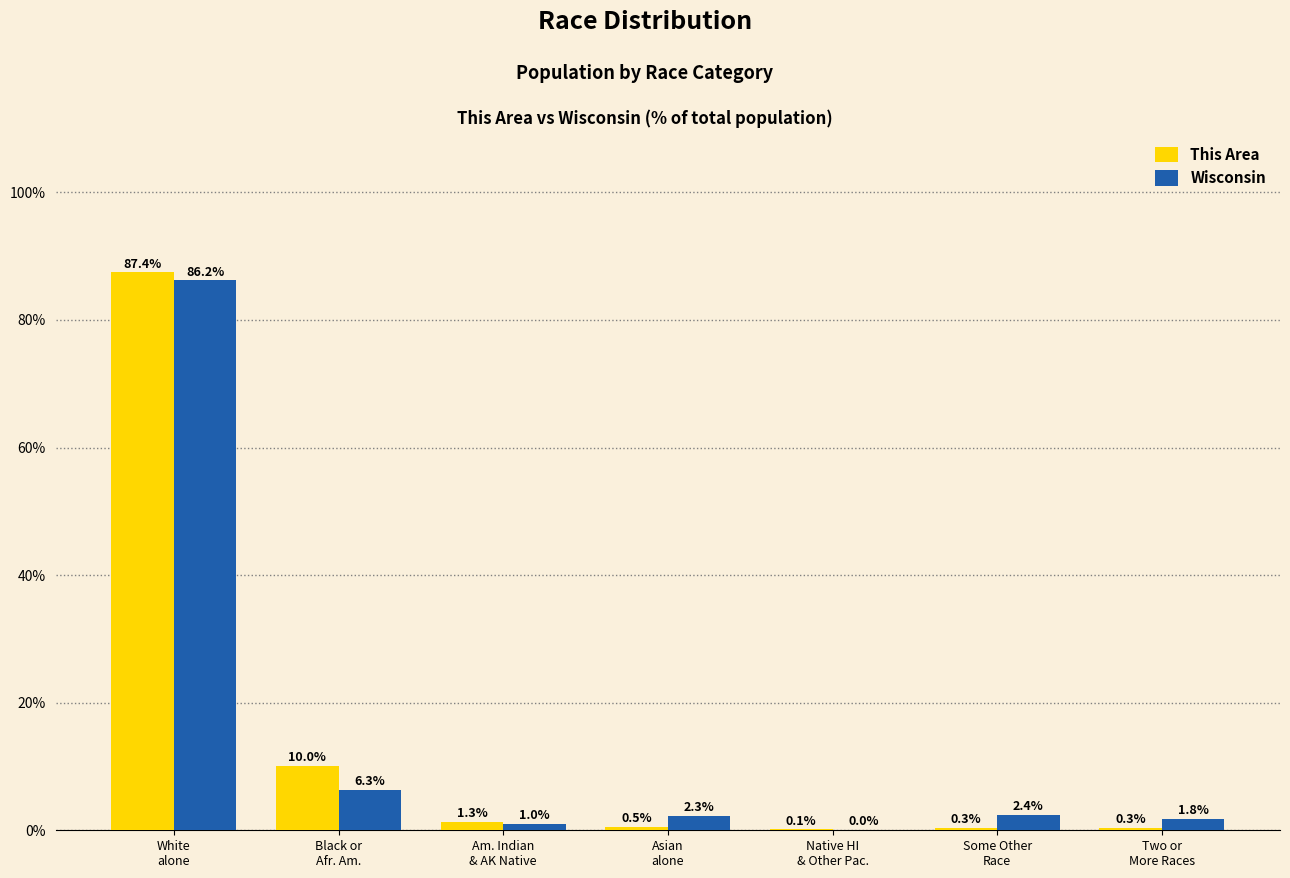

What is the sum of all Wisconsin values?

100.0